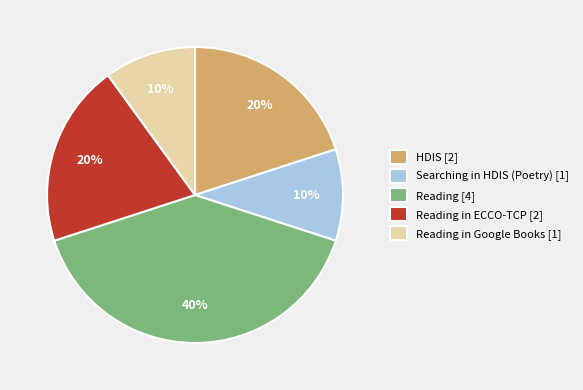

To the nearest percent, what is the difference between the Reading in Google Books [1] and Reading [4] slice percentages?

30%